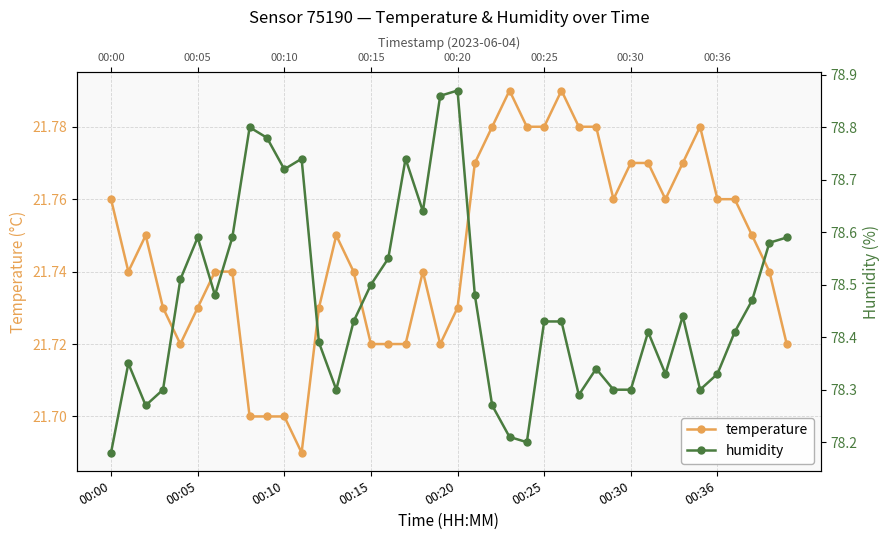

What is the total value across all series at 17?

100.5